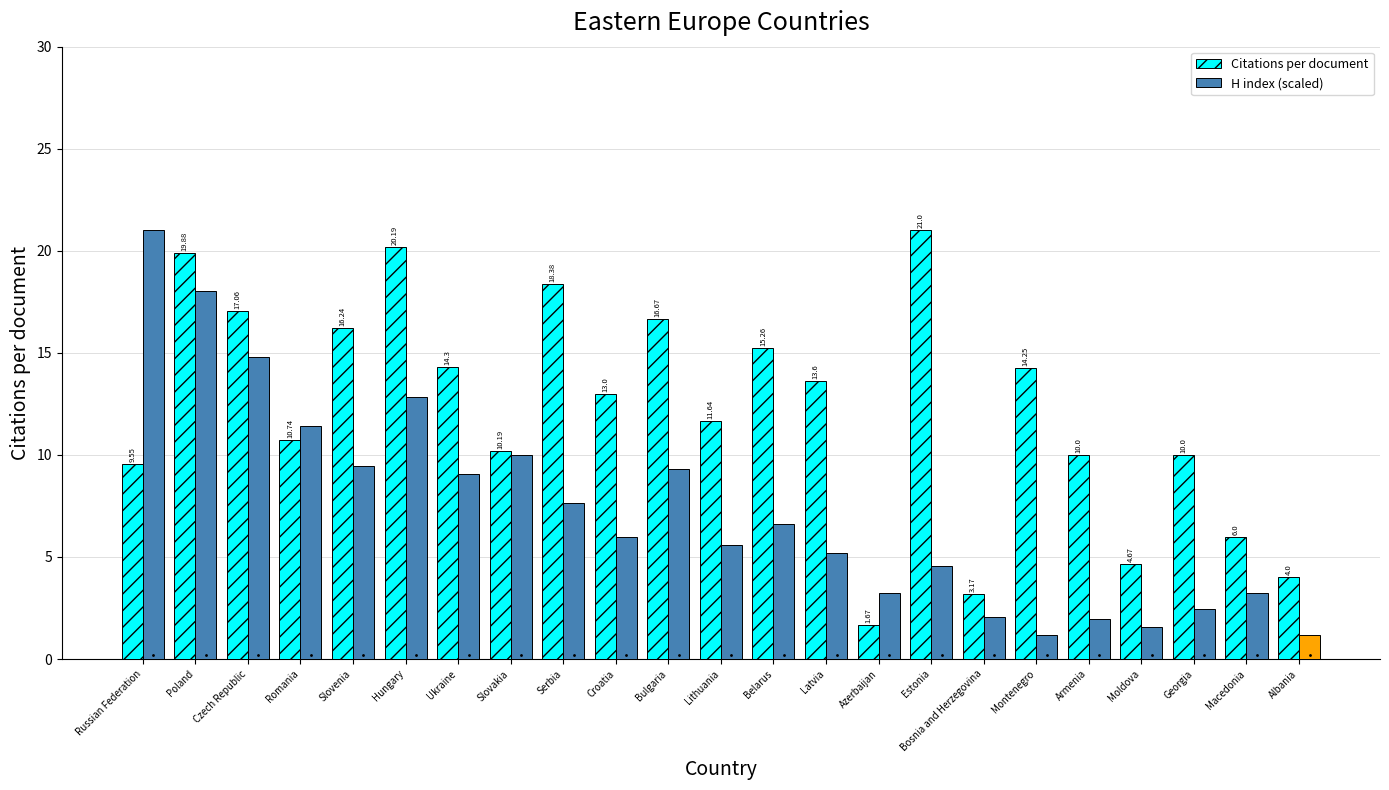

What is the average value of the H index (scaled) series?

7.3